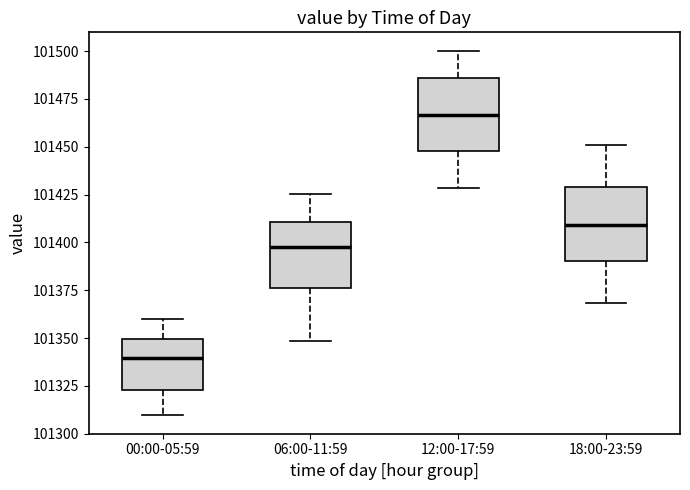

Which box has the lowest median line?

00:00-05:59